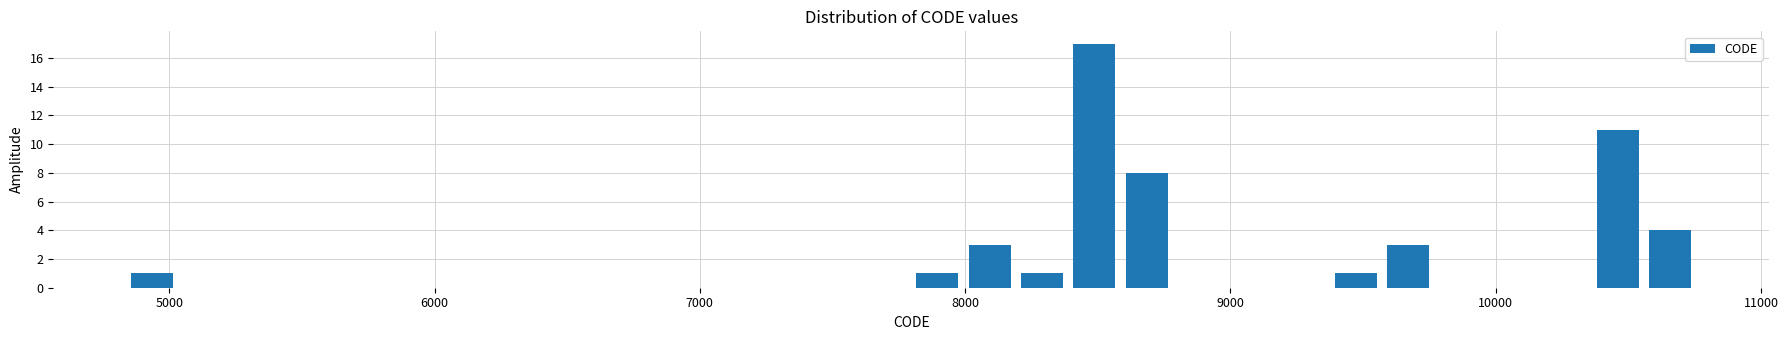

Read against the x-axis, roughly where is the centre of the tallest bar?

8500